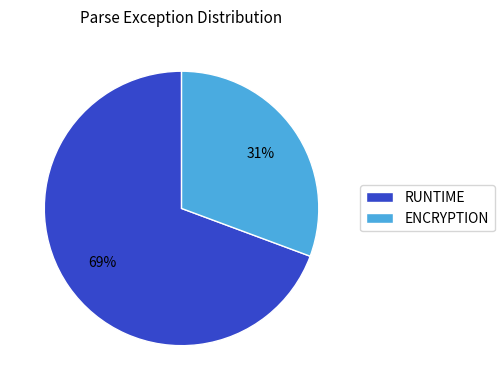

What percentage is the RUNTIME slice, to the nearest percent?

69%